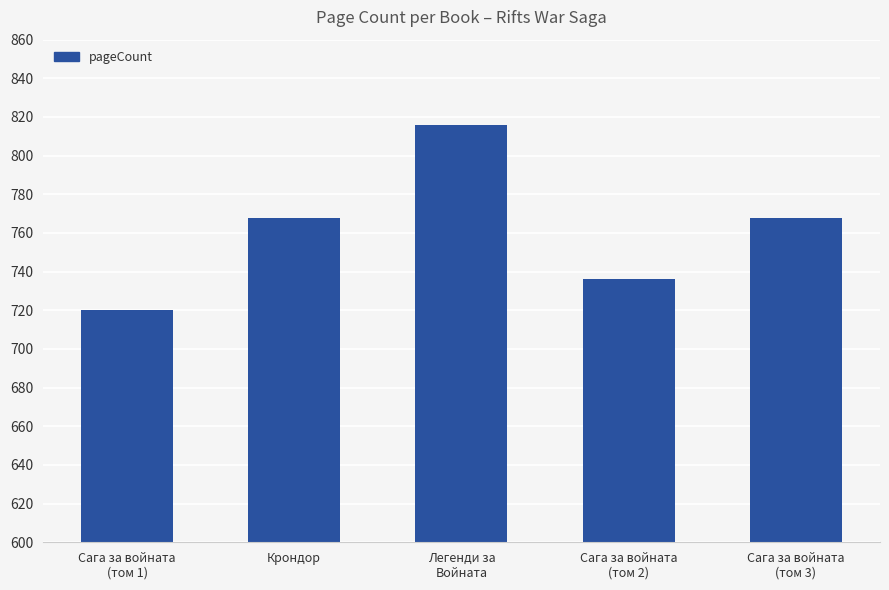

What is the approximate value at Крондор, to the nearest 5?

770